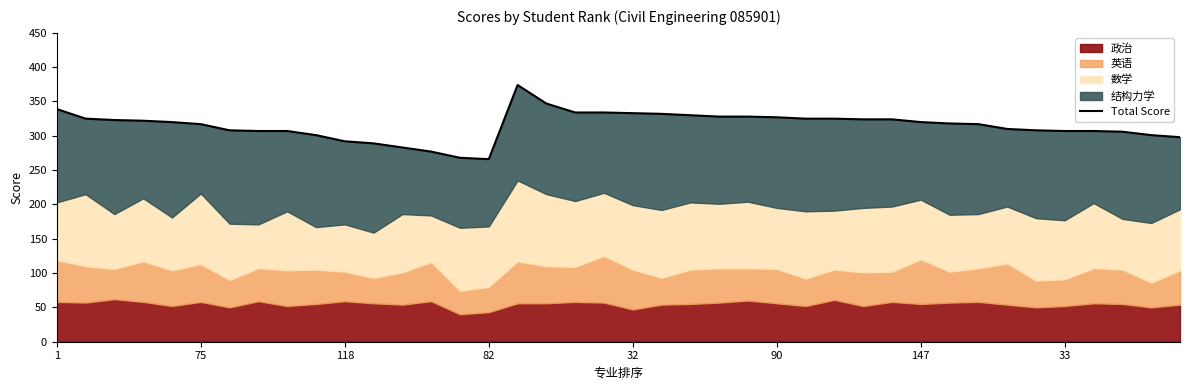

True or false: the data shows 347 at 17.

True